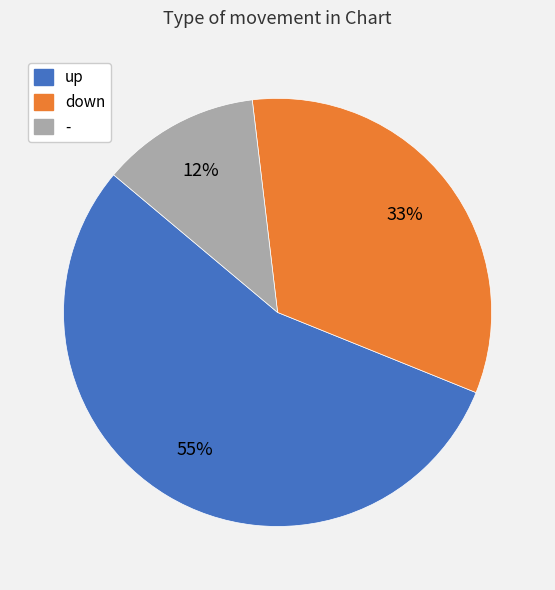

To the nearest percent, what is the difference between the up and - slice percentages?

43%